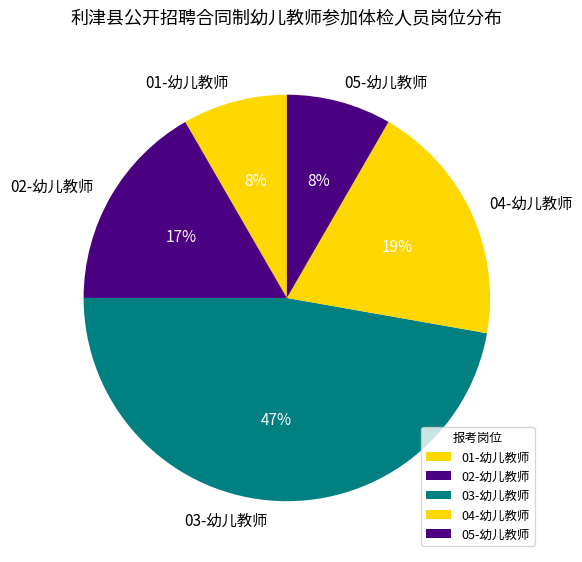

Is there any slice that represents more than half of the pie?

No